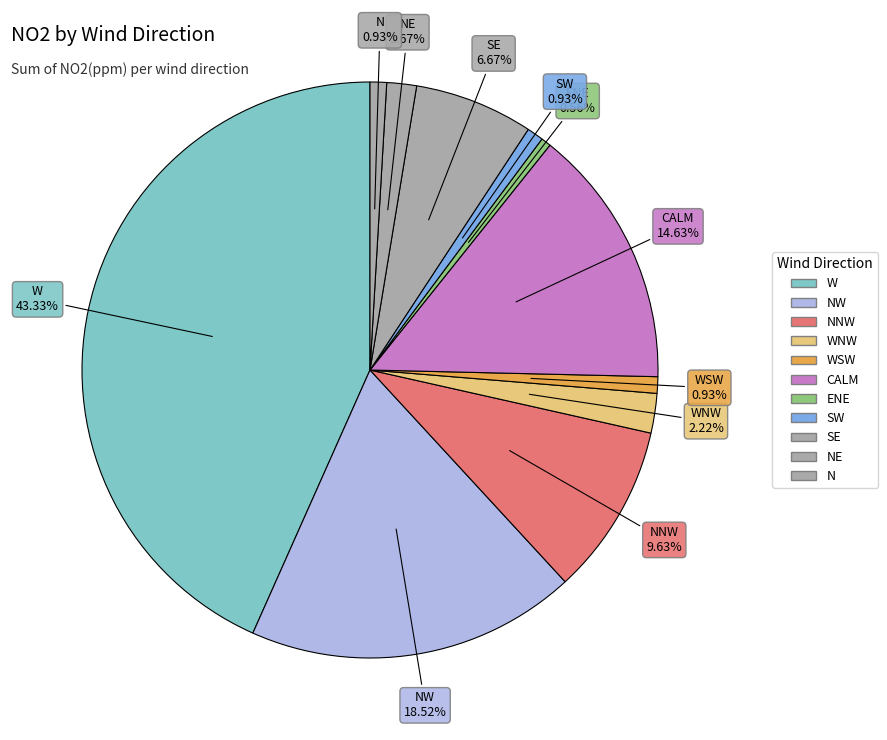

What percentage do CALM and SE together represent?

21.3%